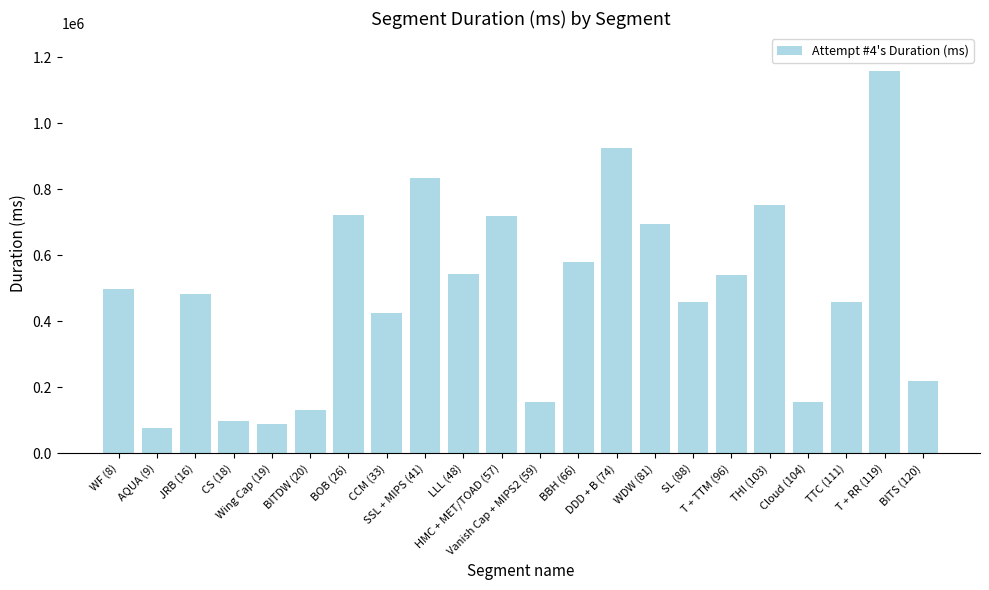

How many bars are there in total?

22